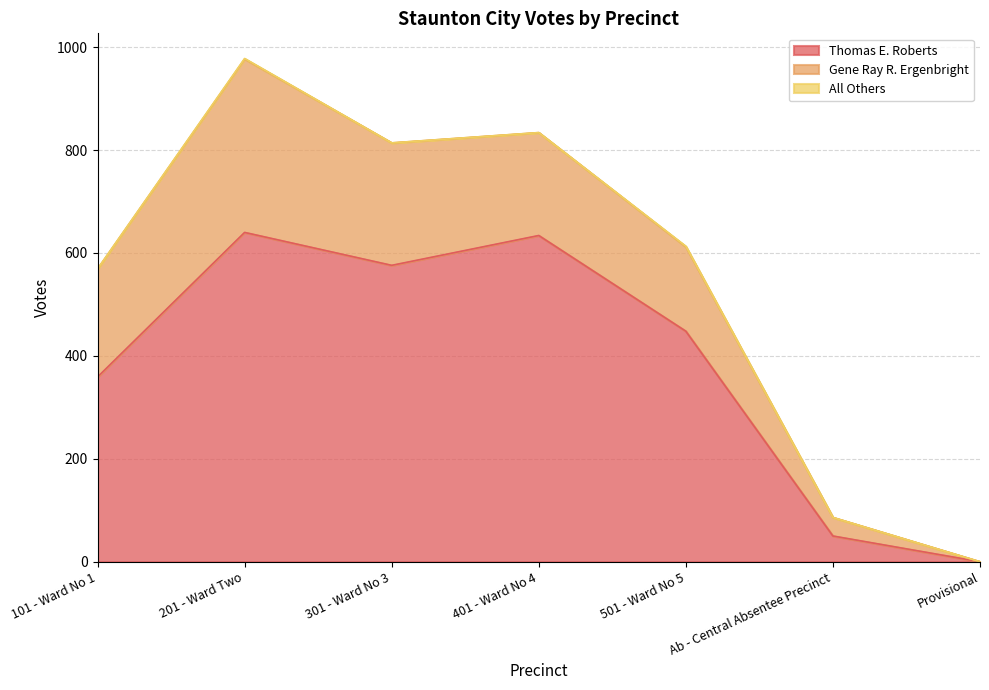

Reading right to left, list all the values displayed in this chart.

Thomas E. Roberts: 0	50	448	634	576	640	359
Gene Ray R. Ergenbright: 0	36	164	200	238	337	210
All Others: 0	0	1	0	0	1	0